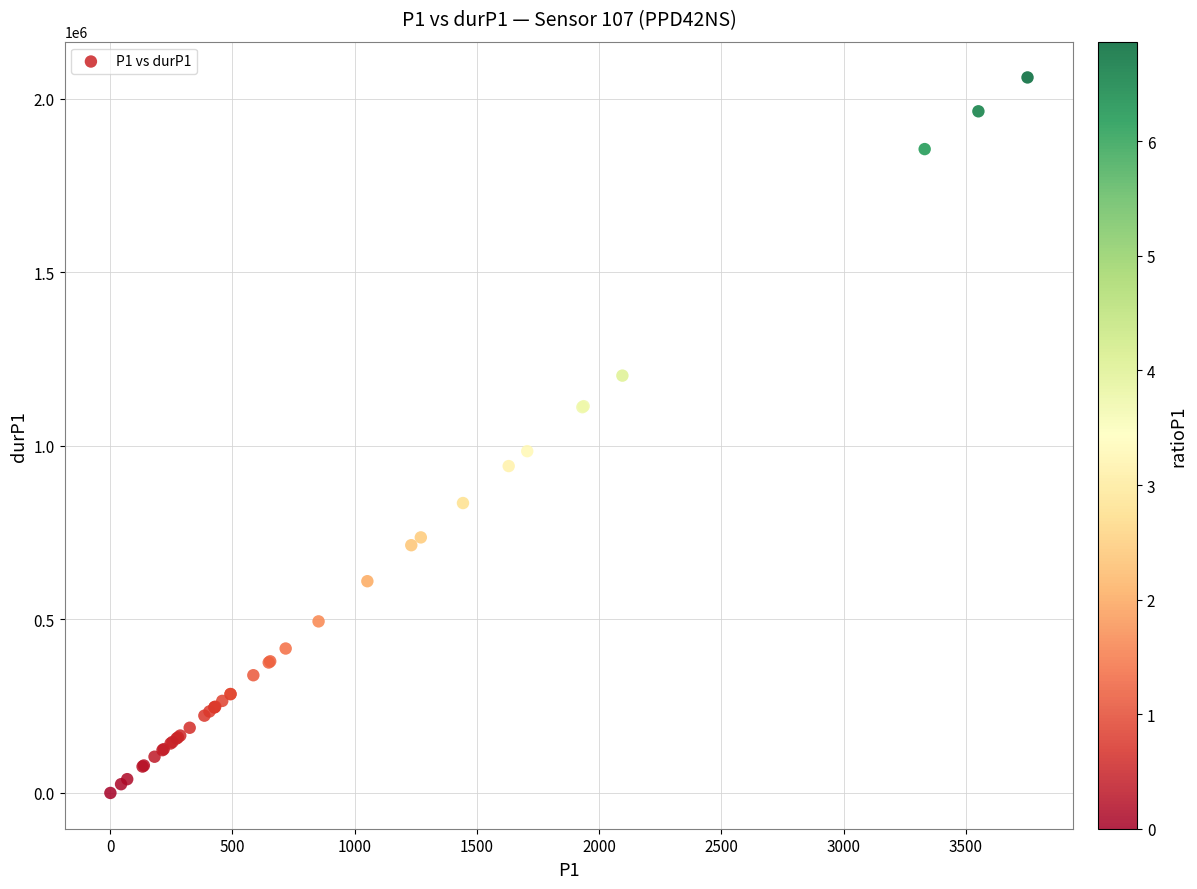

What Y value in the scatter plot is closest to 1030974?

984941